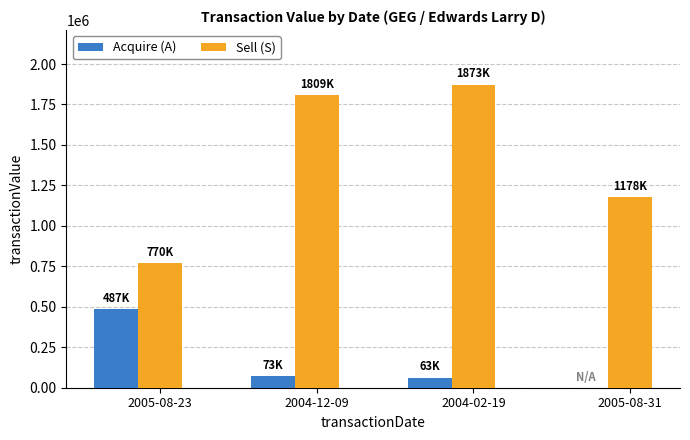

What is the approximate value of Sell (S) at 2005-08-23?

770300